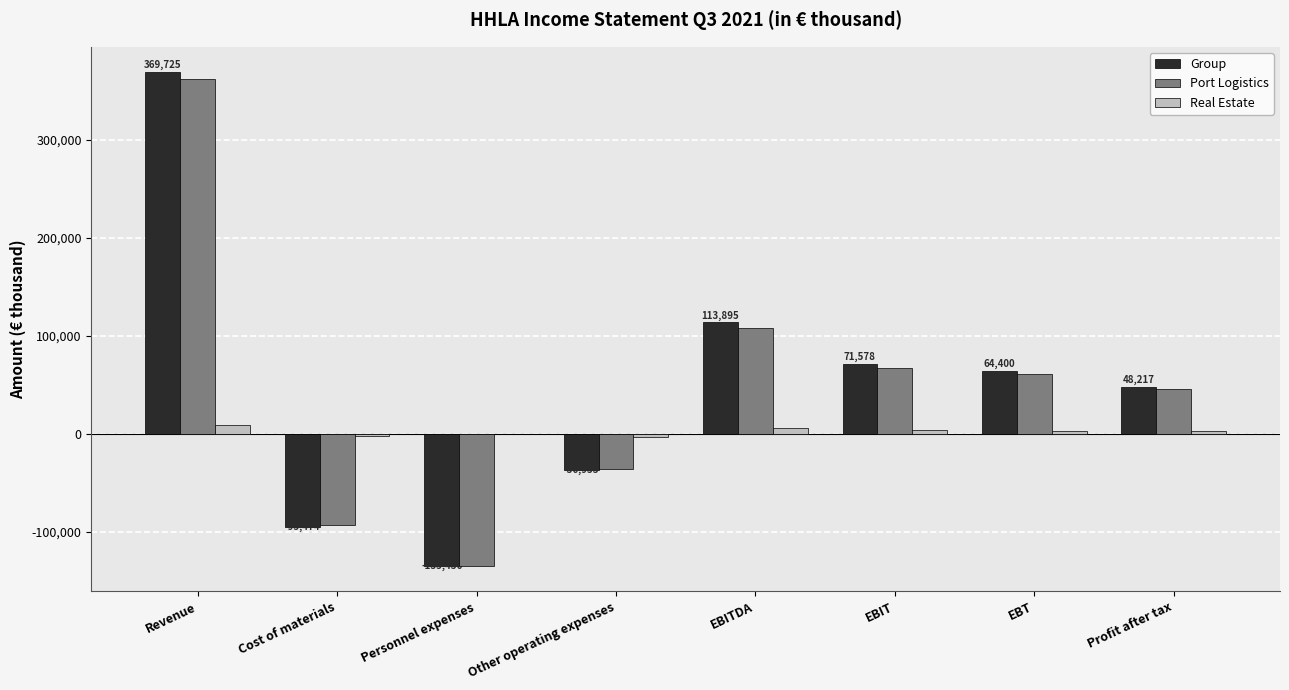

Between Revenue and Cost of materials, which series saw the biggest shift?

Group